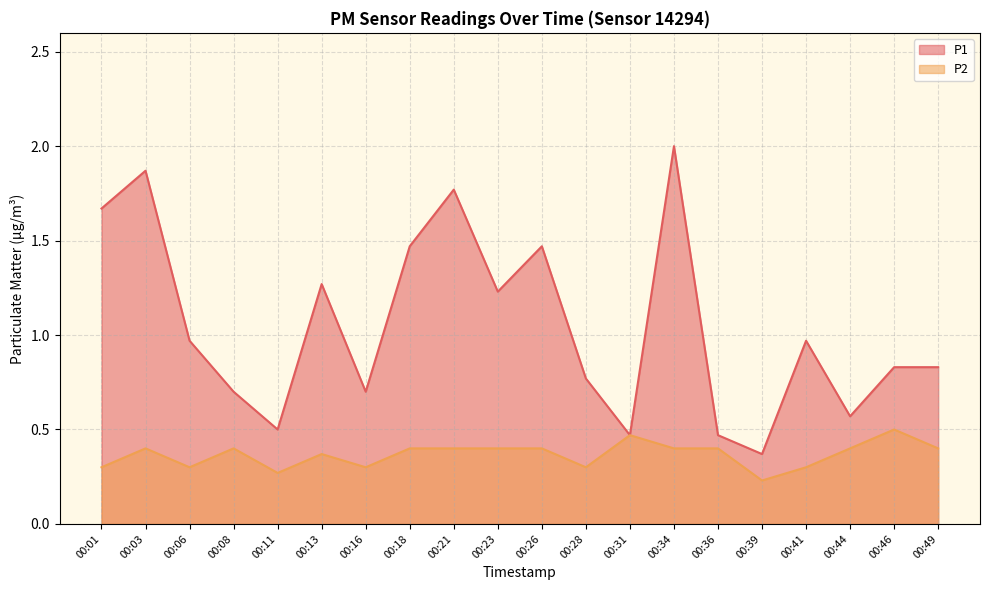

At how many categories does at least one series exceed 0?

20